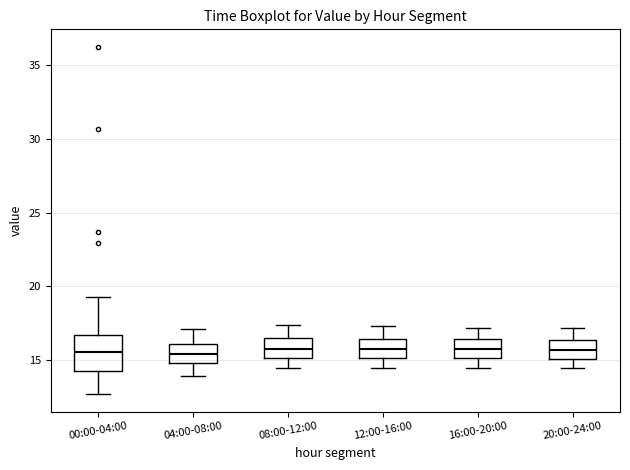

Where does the lower whisker of the box for 08:00-12:00 end on the y-axis? The values are not printed on the chart, so give them approximately, as read against the axis.

14.5